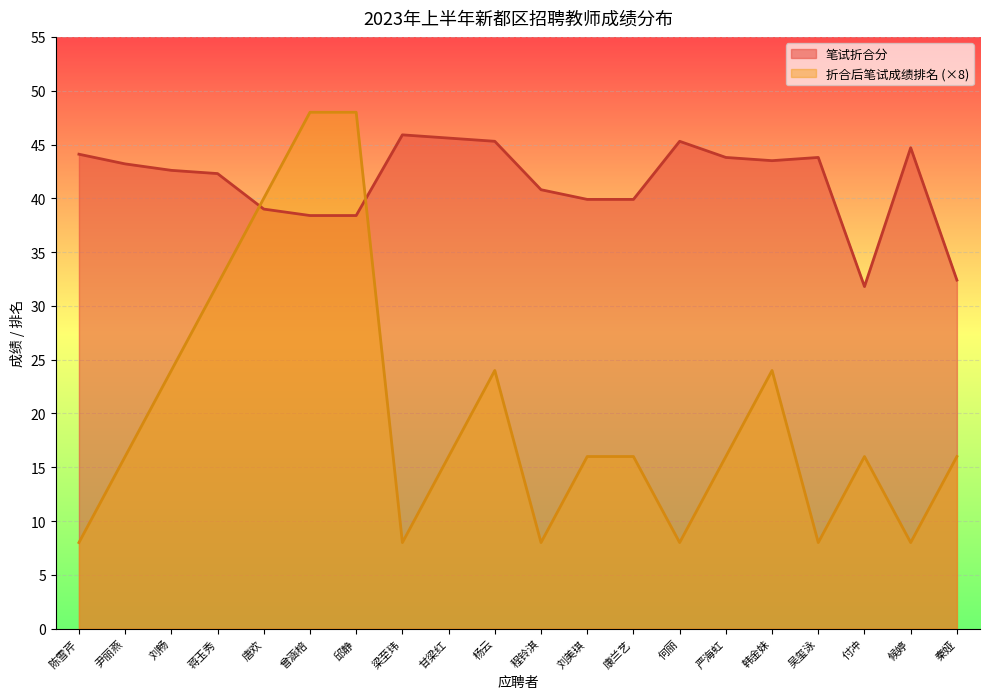

Between 曾涵棓 and 吴玺泳, which series saw the biggest shift?

折合后笔试成绩排名 (×8)